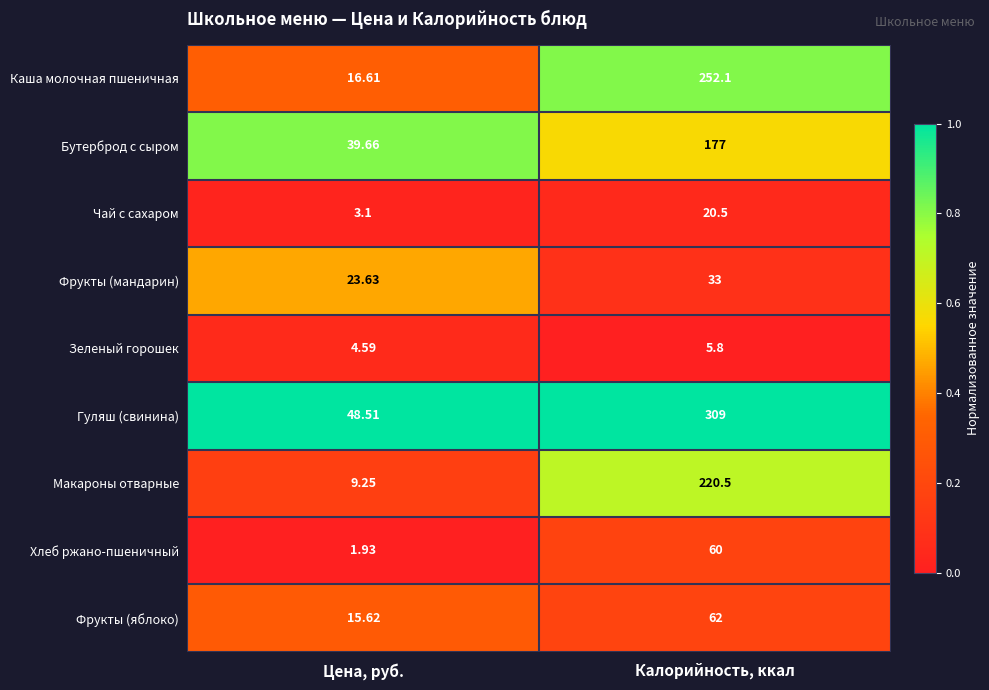

Where is Чай с сахаром nearest to the value 11?

Цена, руб.